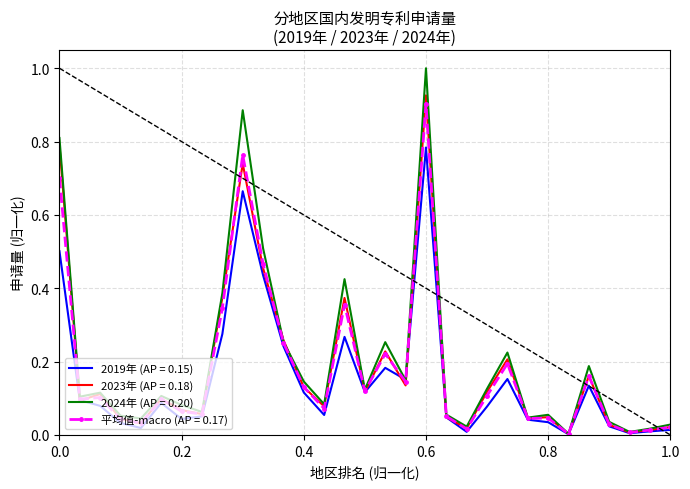

Which series has the widest spread of values?

2024年 (AP = 0.20)